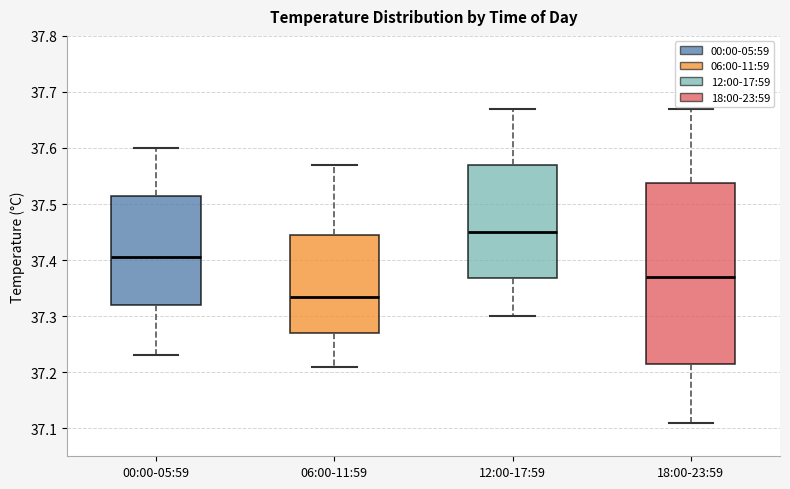

Reading left to right, read every box against the y-axis: the position of its median line, the range the box covers, and the ends of its whiskers. The values are not printed on the chart, so give them approximately, as read against the axis.

00:00-05:59: median 37.41, box 37.32 to 37.52, whiskers 37.23 to 37.60
06:00-11:59: median 37.34, box 37.27 to 37.45, whiskers 37.21 to 37.57
12:00-17:59: median 37.45, box 37.37 to 37.57, whiskers 37.30 to 37.67
18:00-23:59: median 37.37, box 37.22 to 37.54, whiskers 37.11 to 37.67